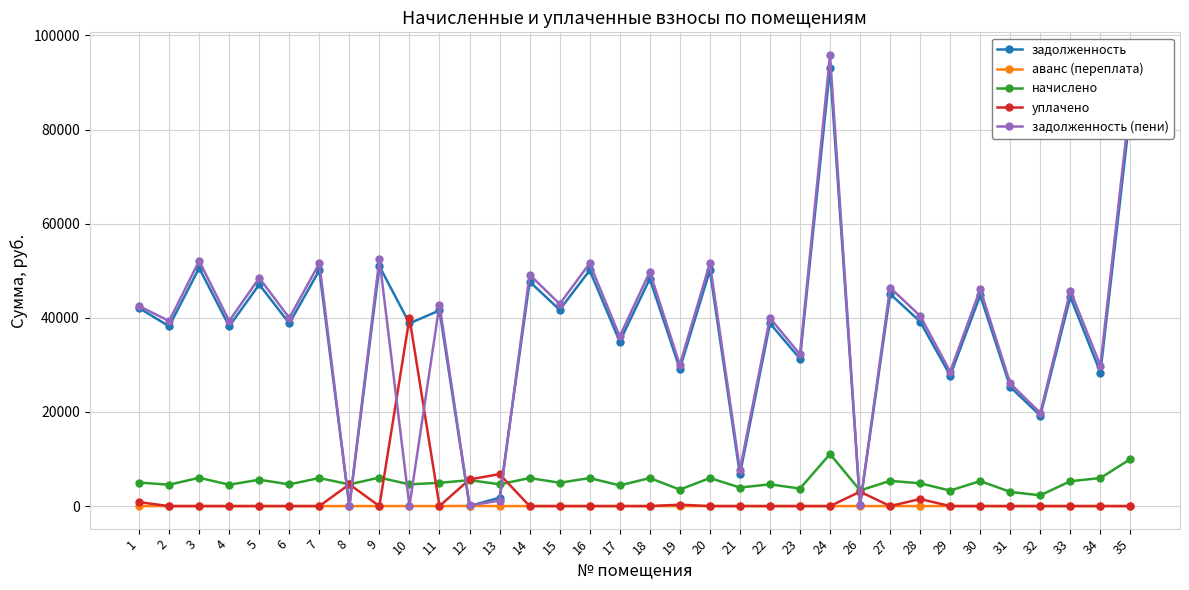

True or false: начислено and аванс (переплата) cross at least once.

False